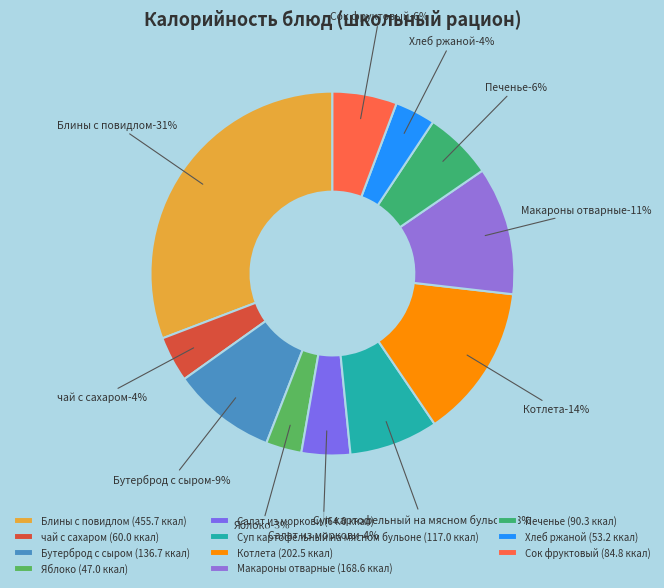

Does Бутерброд с сыром represent more than half of the total?

No